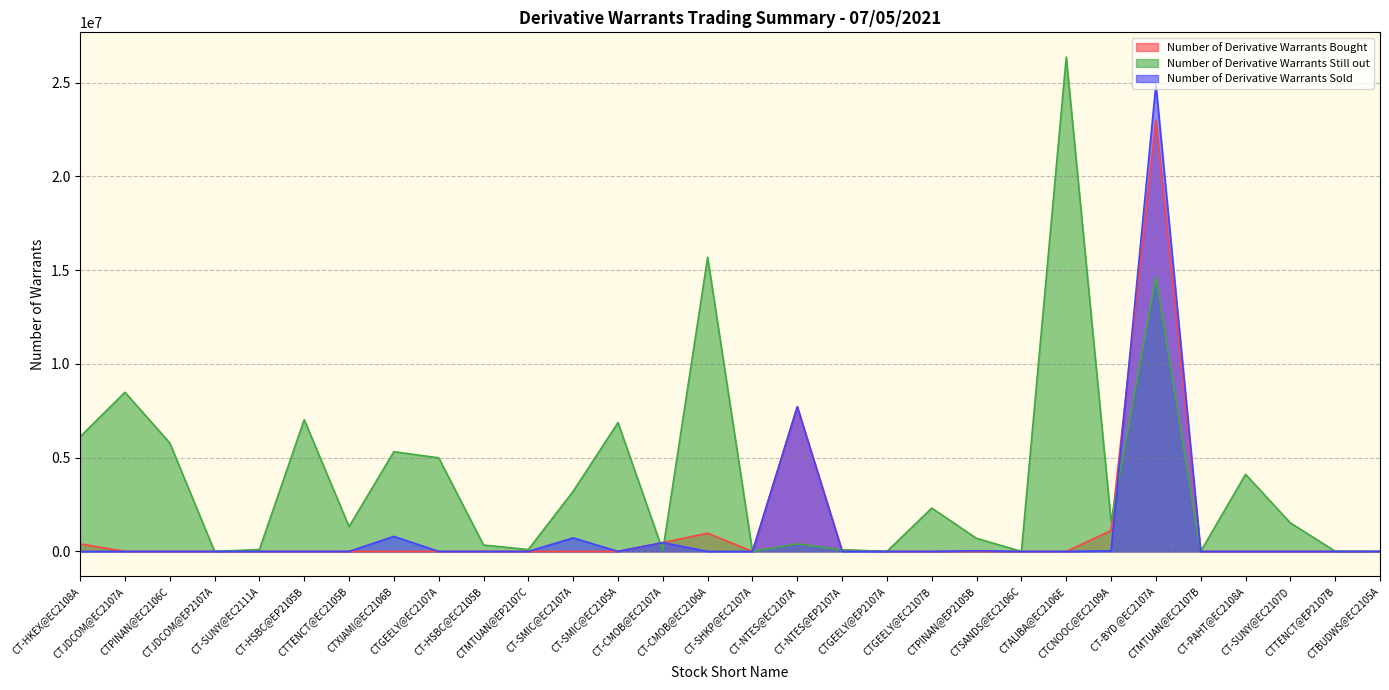

What is the difference between the Number of Derivative Warrants Still out values at CTCNOOC@EC2109A and CTMTUAN@EP2107C?

1505000